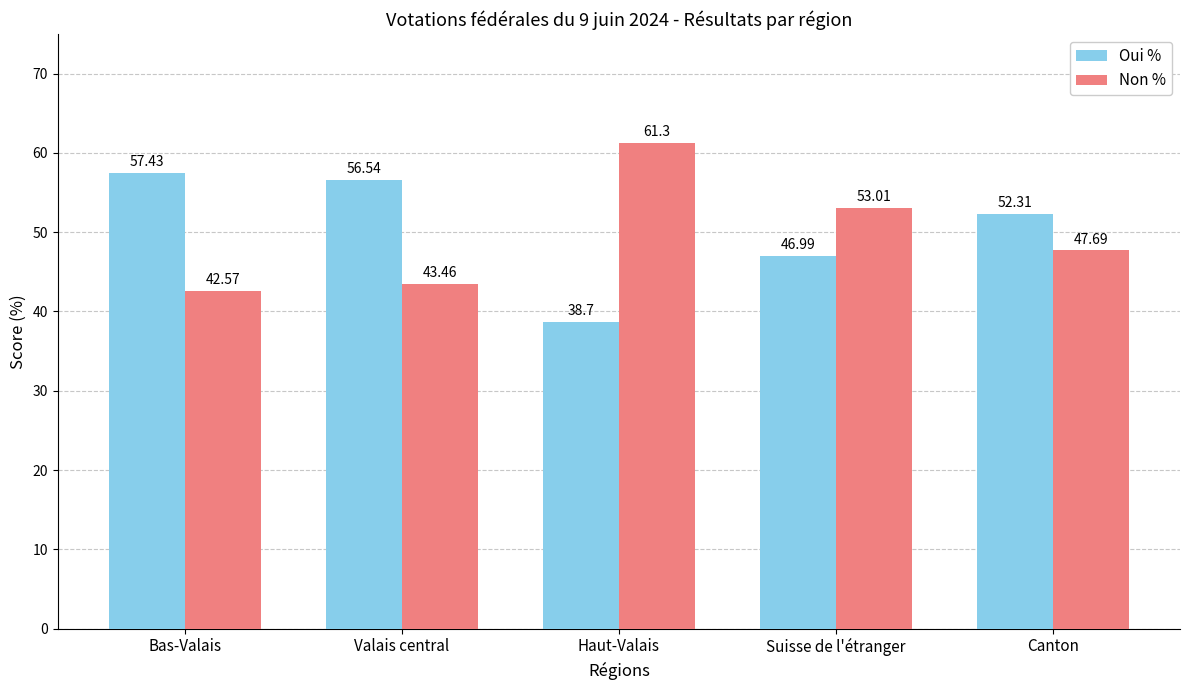

What is the total value across all series at Bas-Valais?

100.0